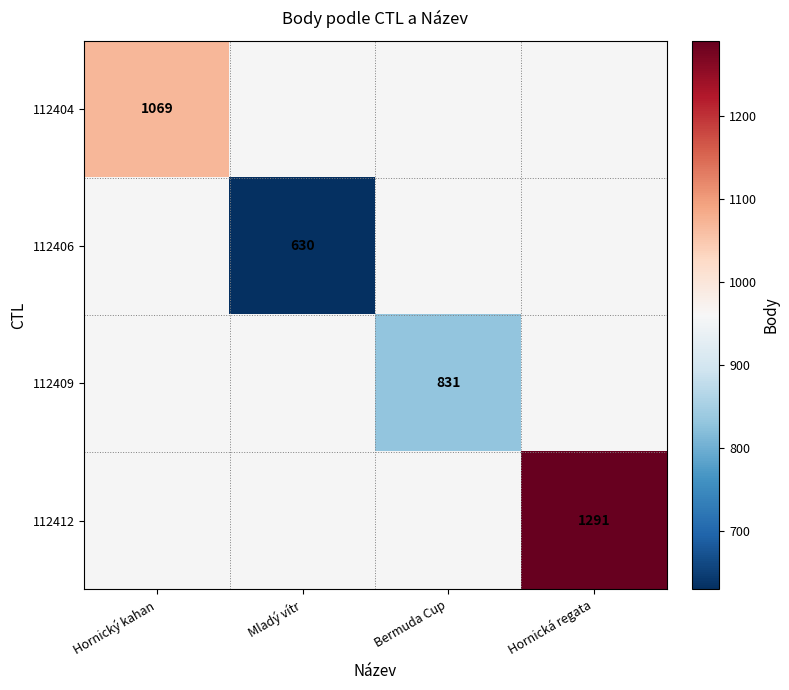

True or false: 112404 has a value of 1069 at Hornický kahan.

True